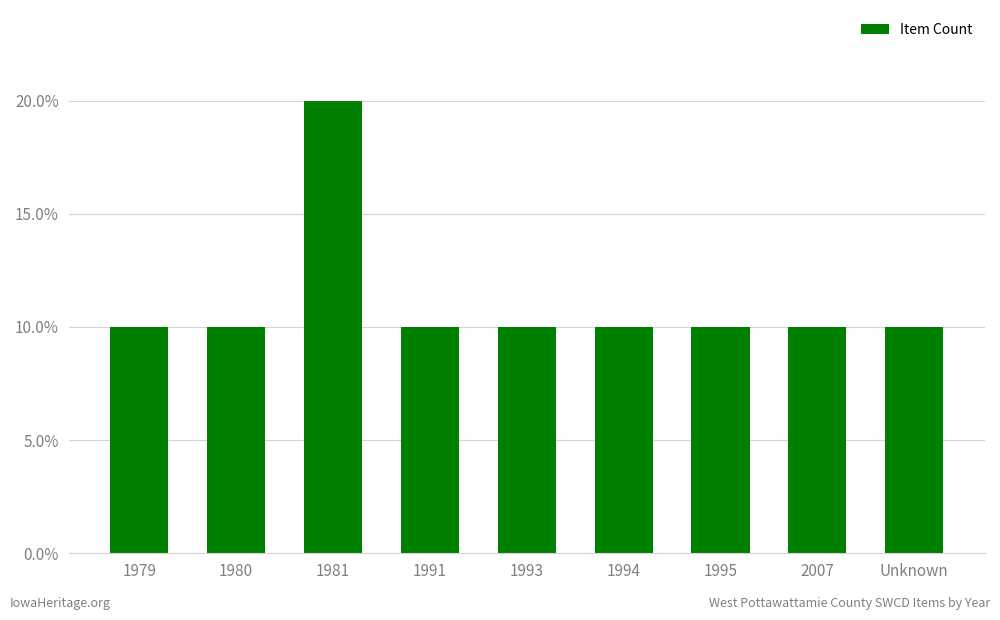

What is the label of the 9th bar from the right?

1979